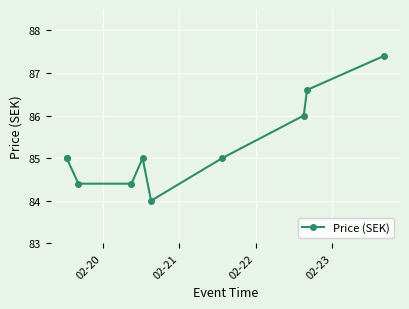

What is the maximum value shown in the chart?

87.4